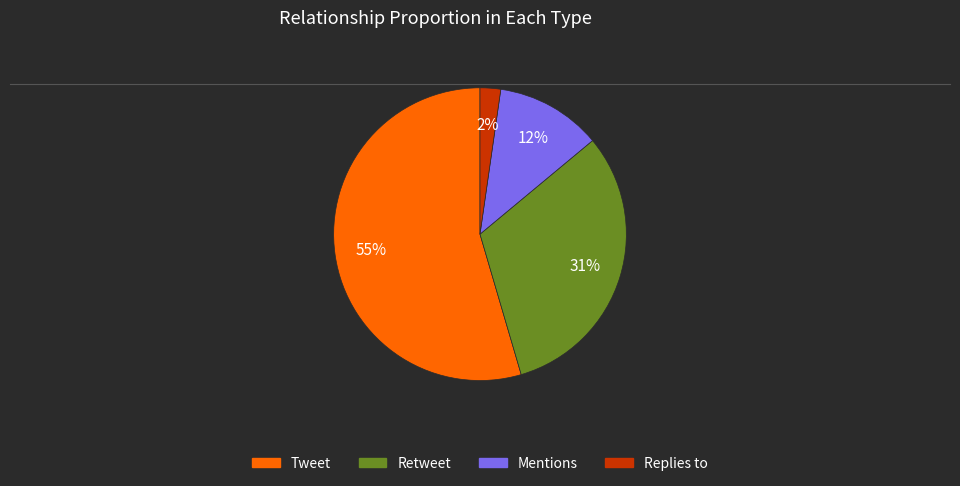

Do Tweet and Mentions together represent more than half of the pie?

Yes